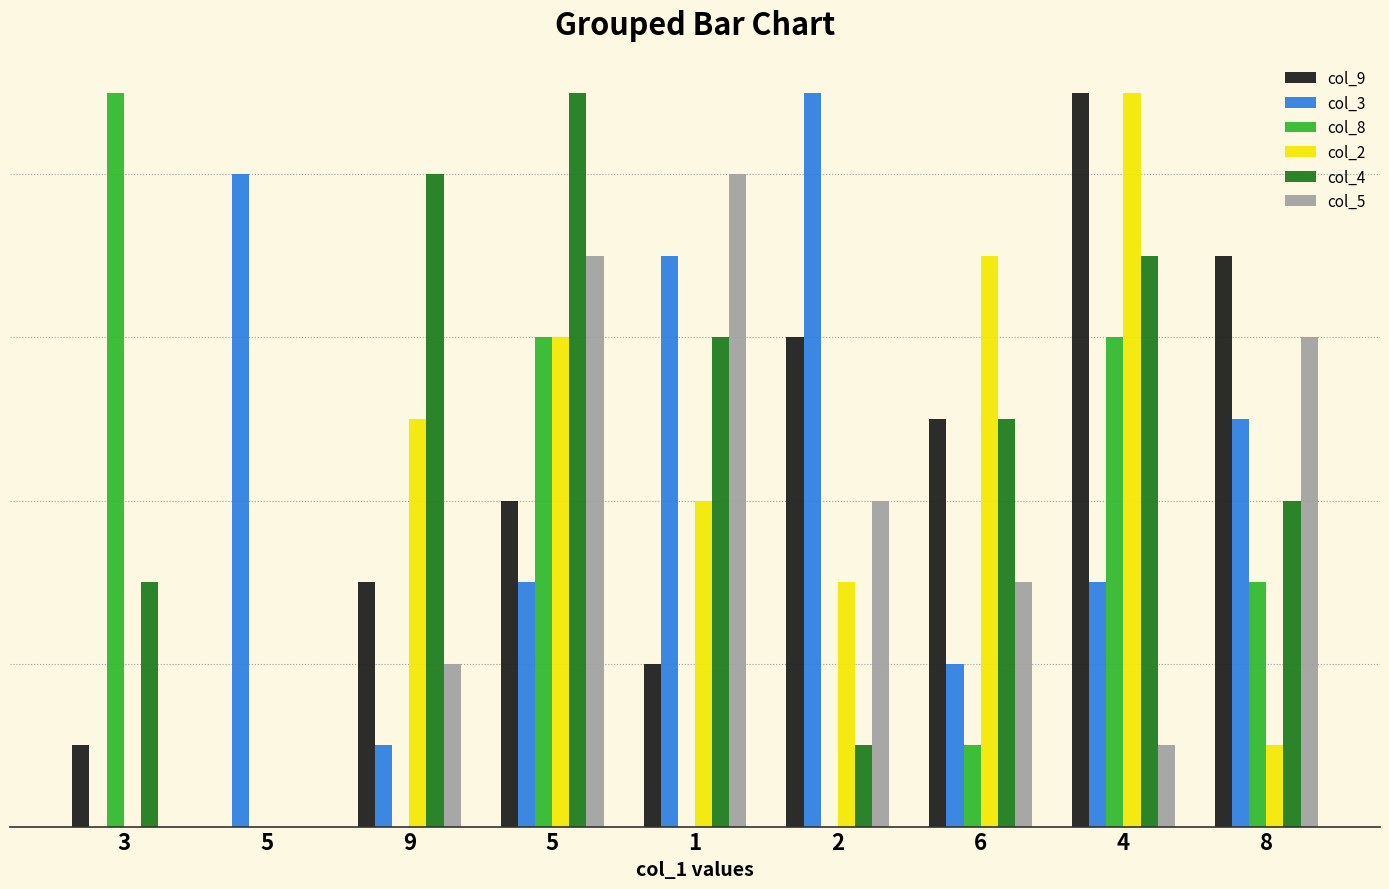

What are all the series names shown in the legend?

col_9, col_3, col_8, col_2, col_4, col_5